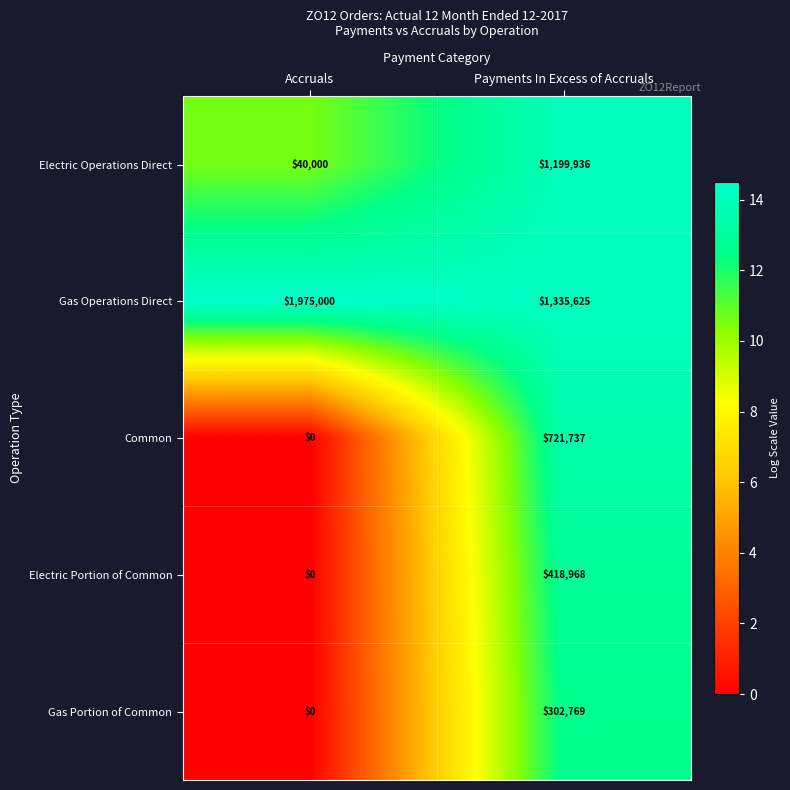

What is the difference between the maximum and minimum values in the Electric Operations Direct series?

1159936